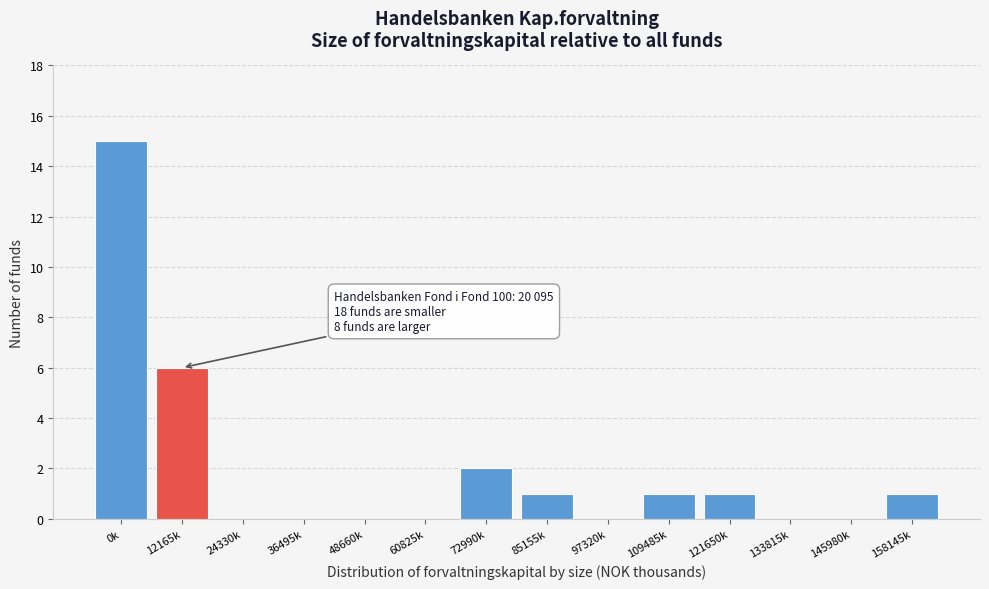

Reading left to right, what are all the values shown in this chart?

0k=15	12165k=6	24330k=0	36495k=0	48660k=0	60825k=0	72990k=2	85155k=1	97320k=0	109485k=1	121650k=1	133815k=0	145980k=0	158145k=1